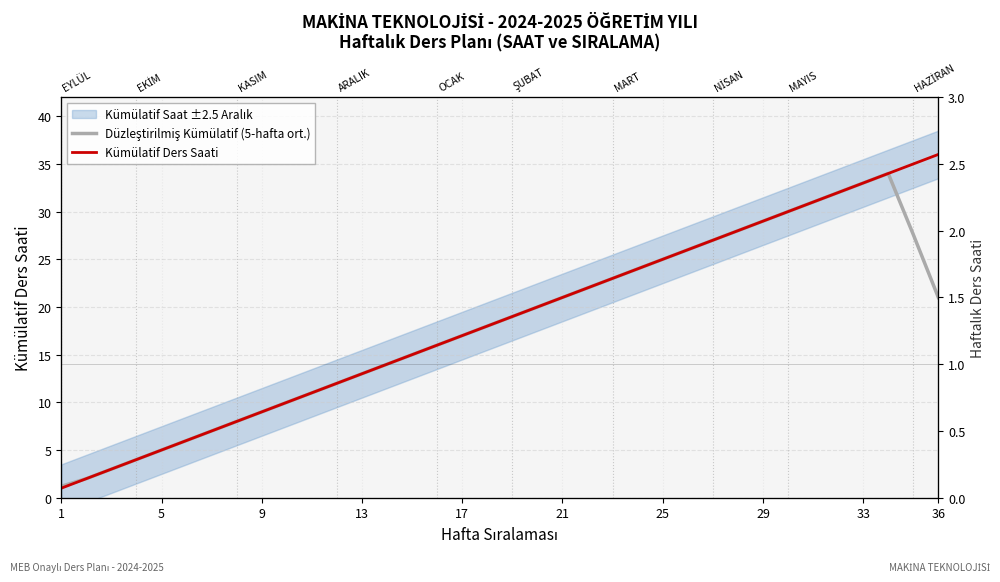

Which series has the largest total across all categories?

Kümülatif Ders Saati